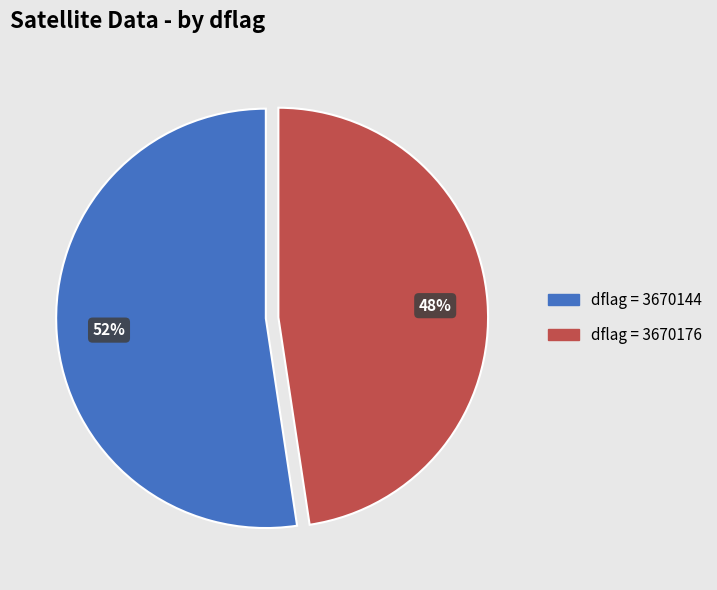

To the nearest percent, what is the average slice percentage?

50%